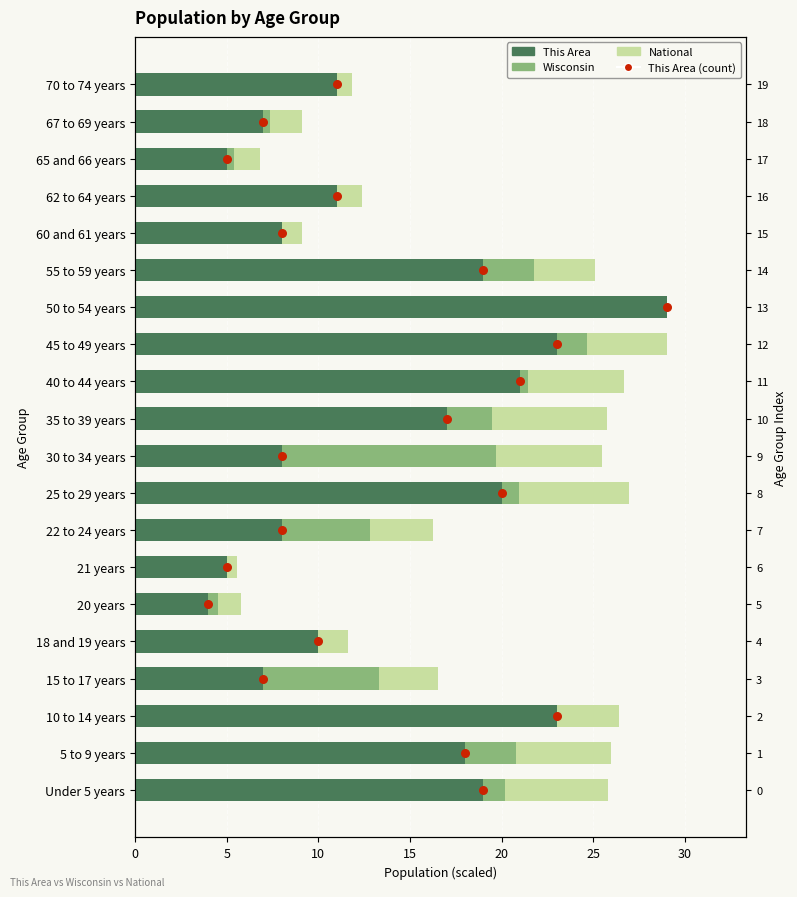

Which series reaches the maximum Y coordinate?

National